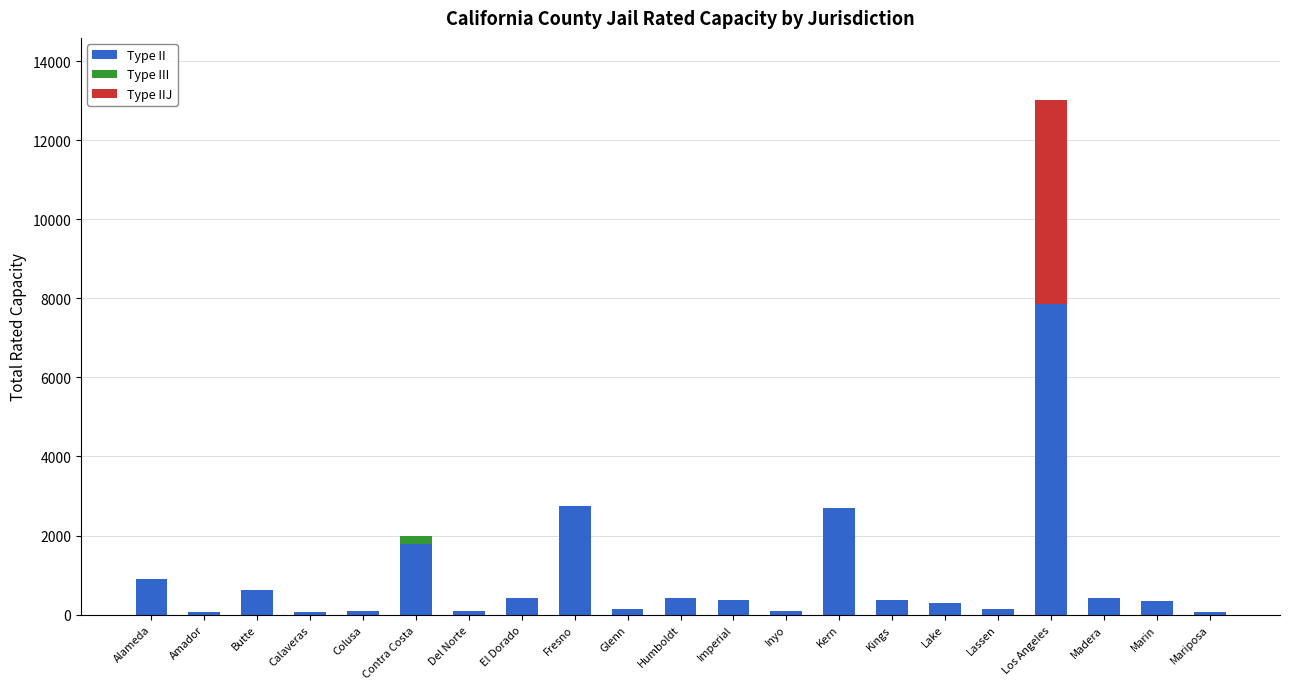

At which category is the sum across all series the highest?

Los Angeles